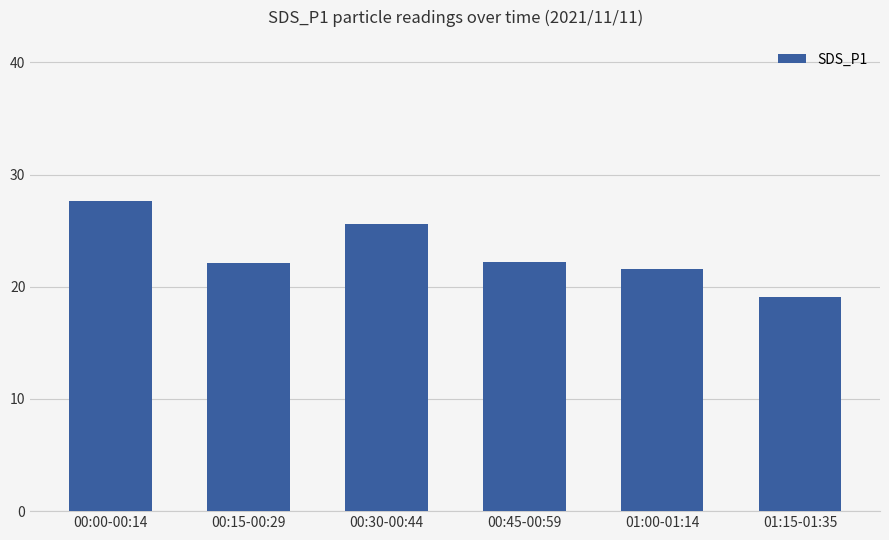

What is the sum of all values?

138.2